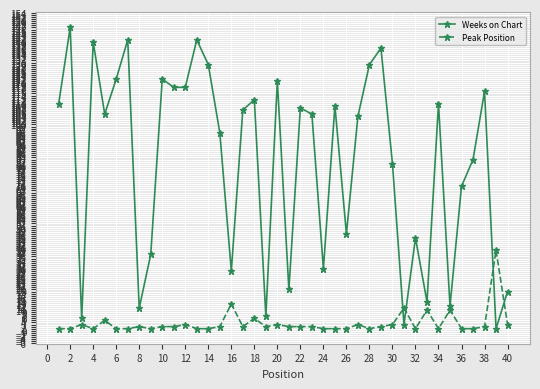

Rank the series by their average value, from highest to lowest.

Weeks on Chart, Peak Position